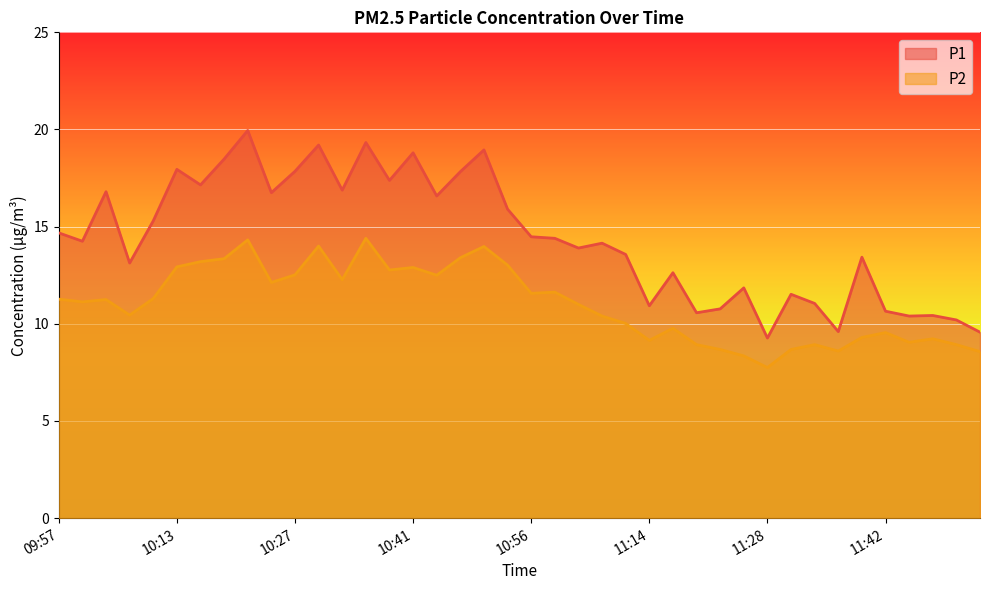

At which category does P1 reach its first local valley?

10:00